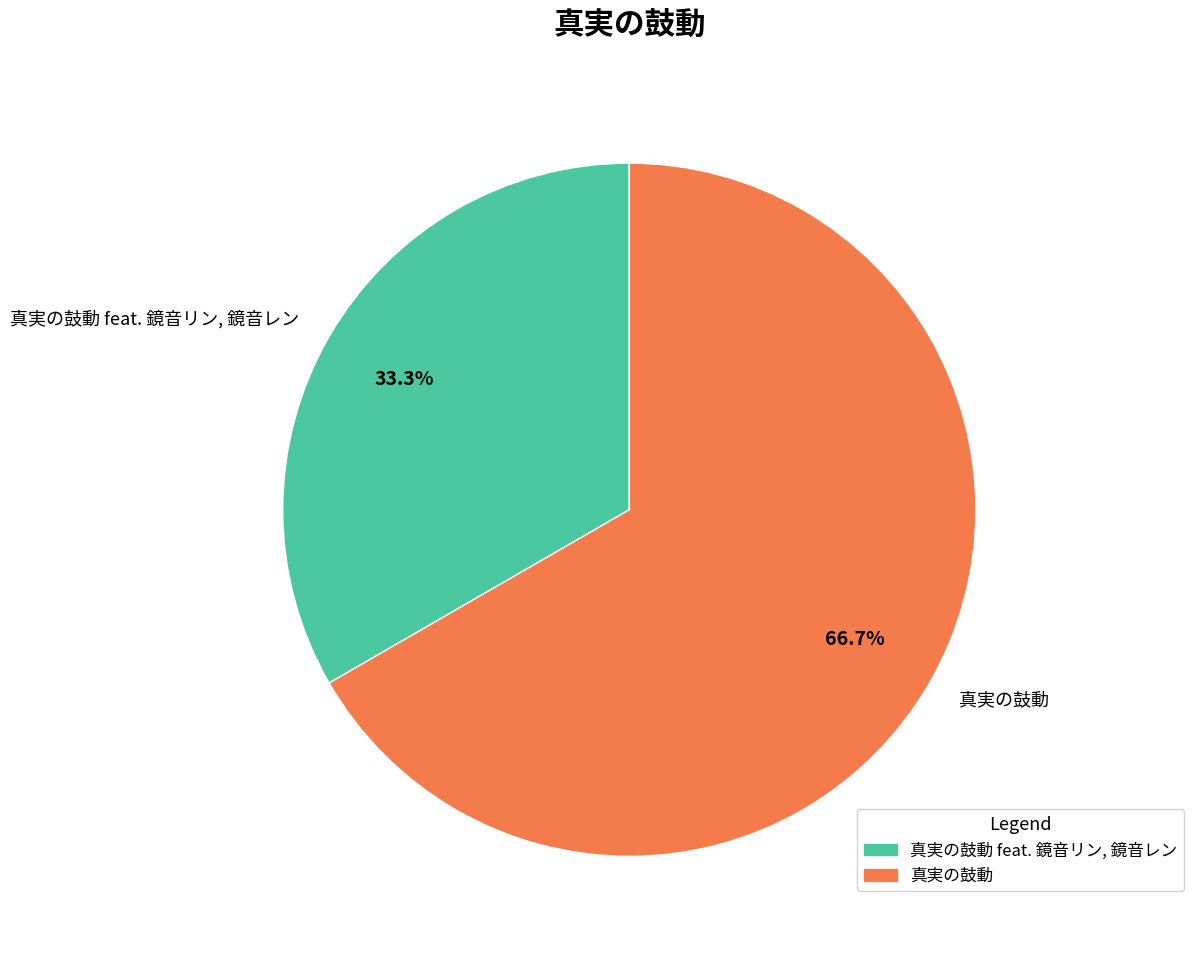

Between 真実の鼓動 and 真実の鼓動 feat. 鏡音リン, 鏡音レン, which is larger?

真実の鼓動